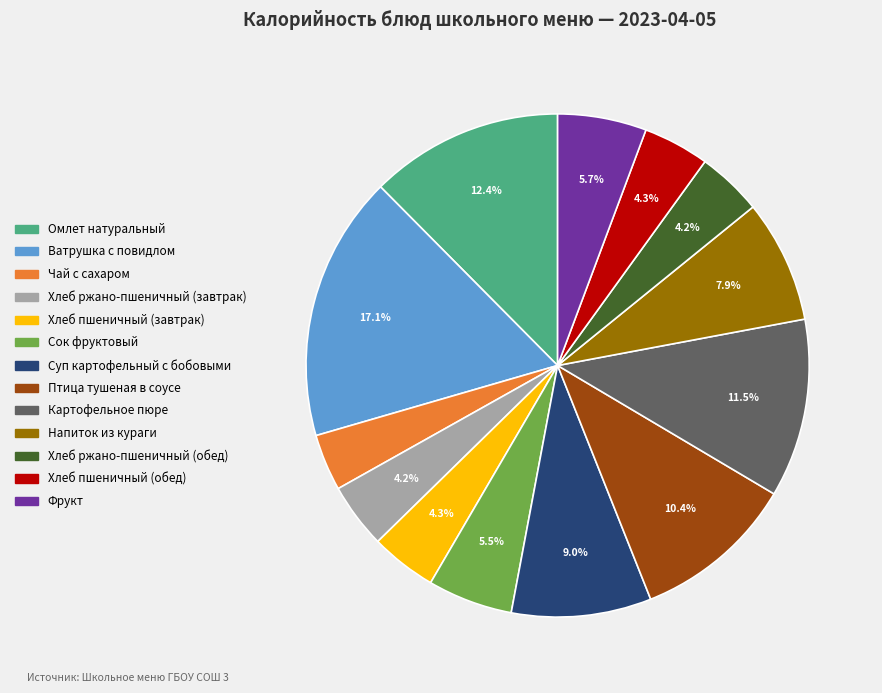

To the nearest percent, what is the combined percentage of Птица тушеная в соусе and Хлеб ржано-пшеничный (завтрак)?

15%